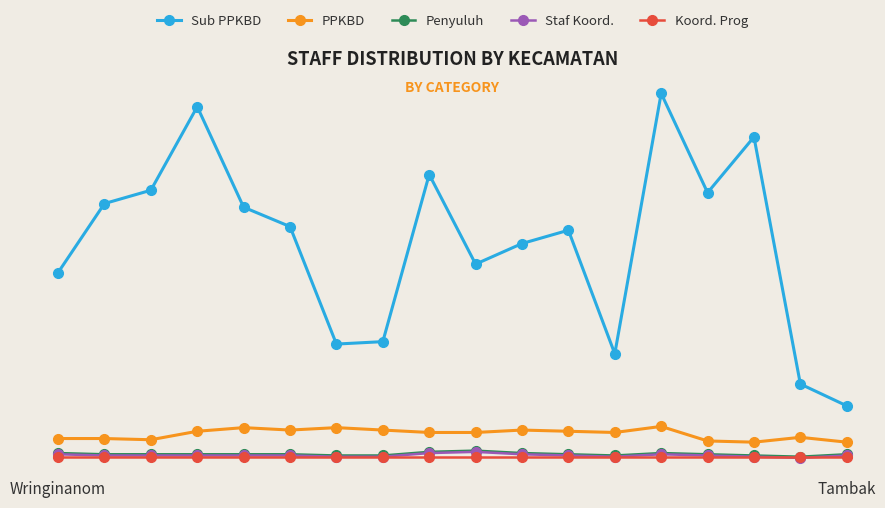

What is the difference between the second highest and minimum values in the Penyuluh series?

4